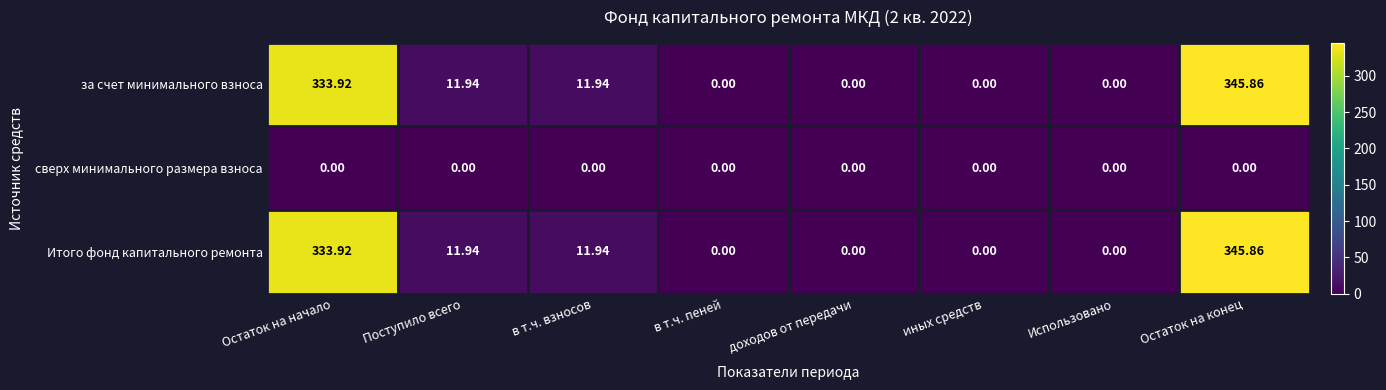

Where does the Итого фонд капитального ремонта series first go above 11?

Остаток на начало